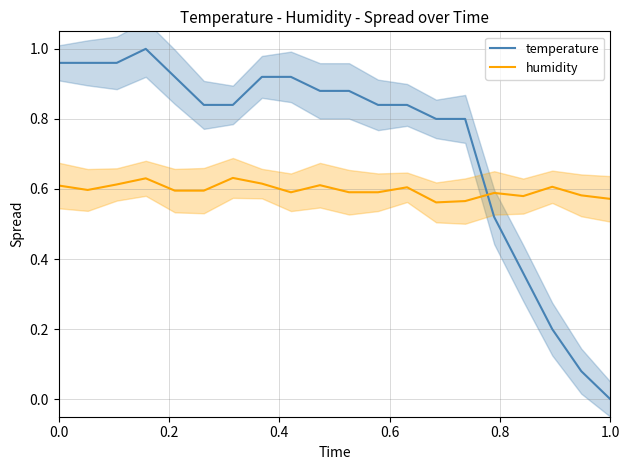

List the series in order of their overall mean, lowest first.

humidity, temperature